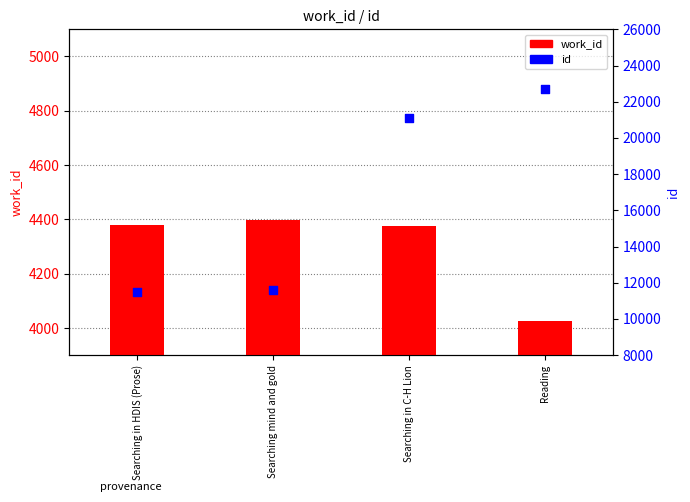

Which series contains the lowest Y value?

work_id